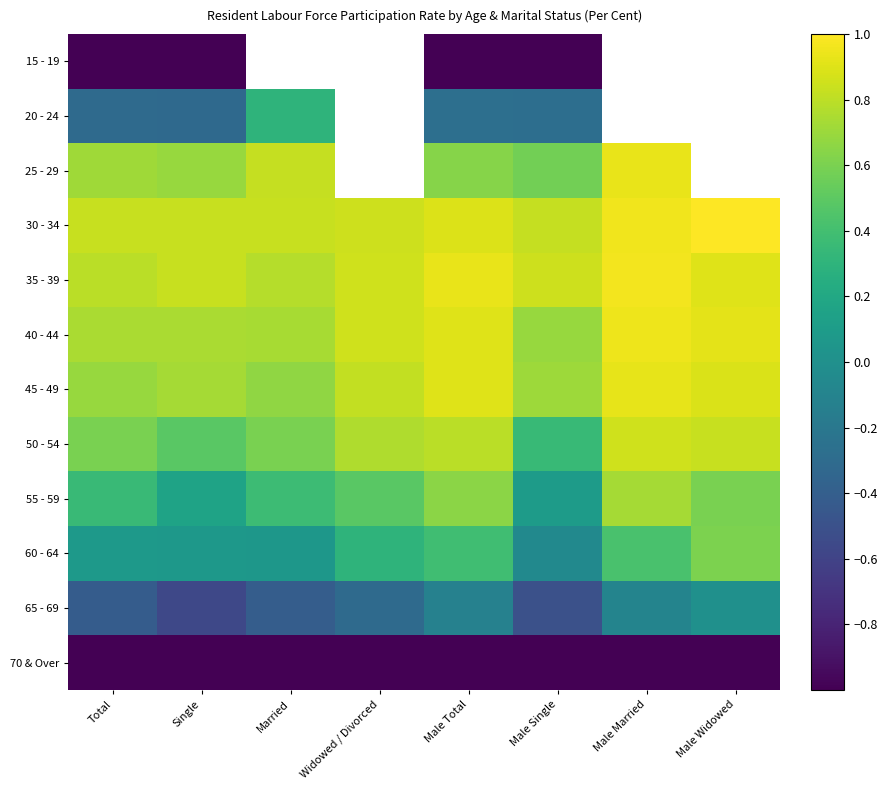

Where is 45 - 49 nearest to the value 0?

Married